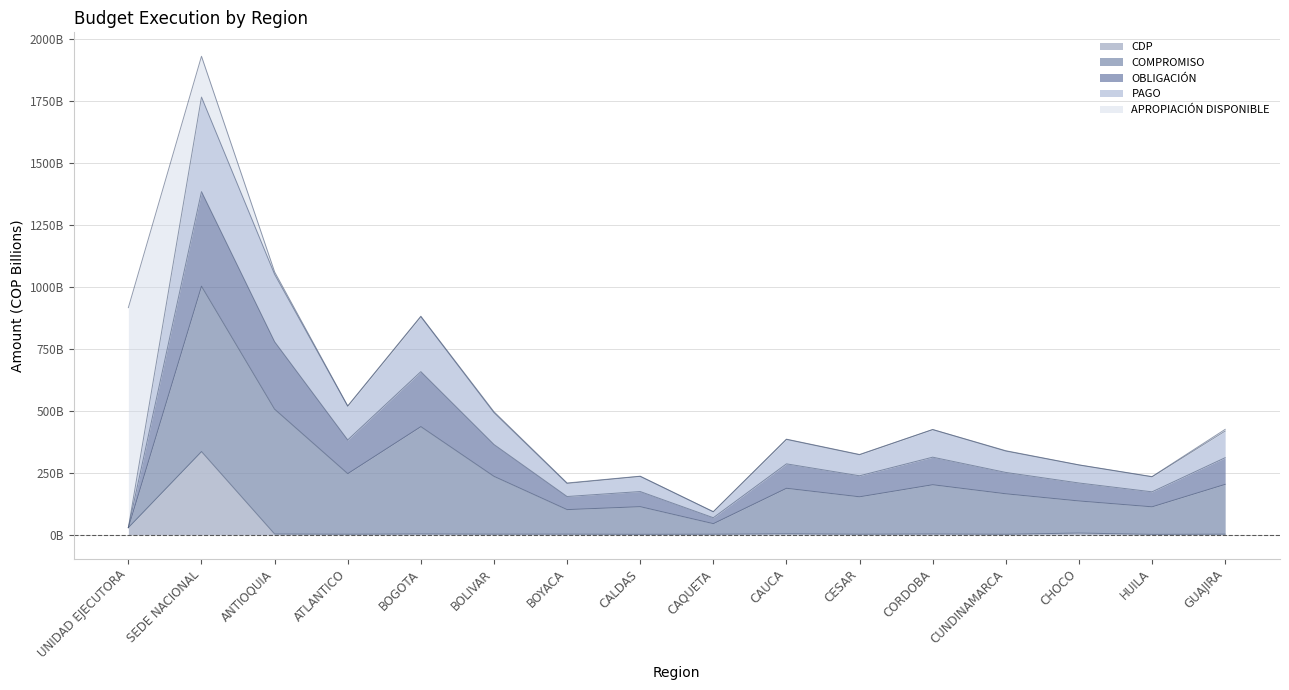

The CDP series shows 0.8 at CUNDINAMARCA. True or false?

False